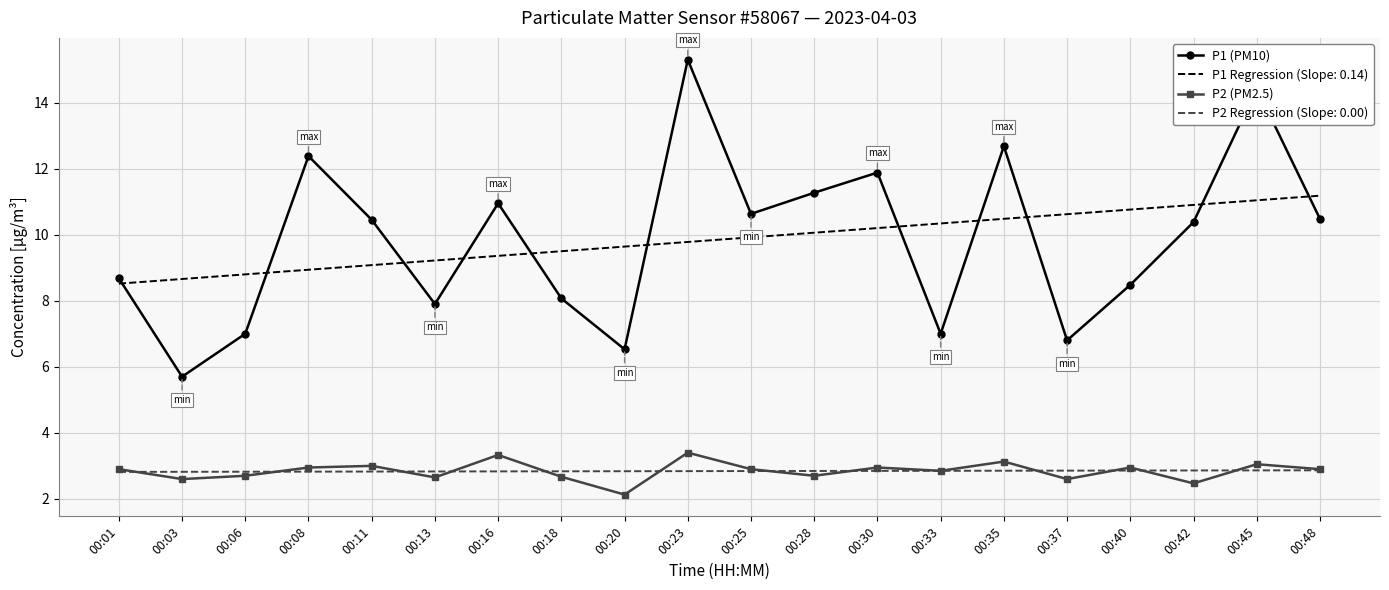

What is the total value across all series at 00:18?

23.1